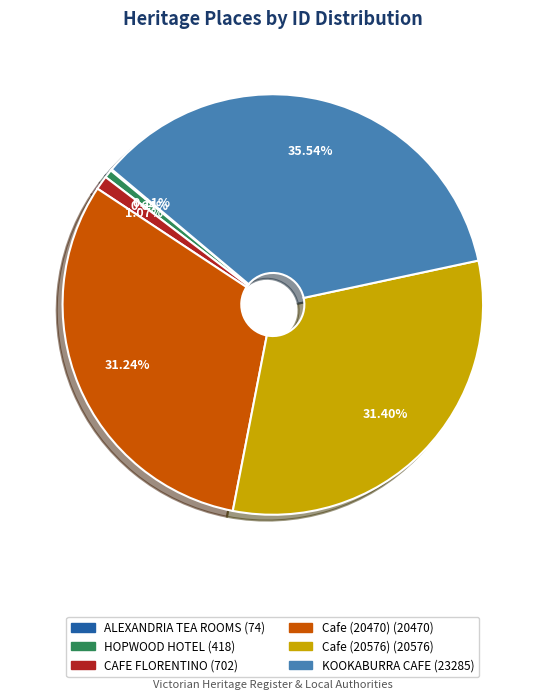

Combined, do HOPWOOD HOTEL and Cafe (20470) account for over 50%?

No